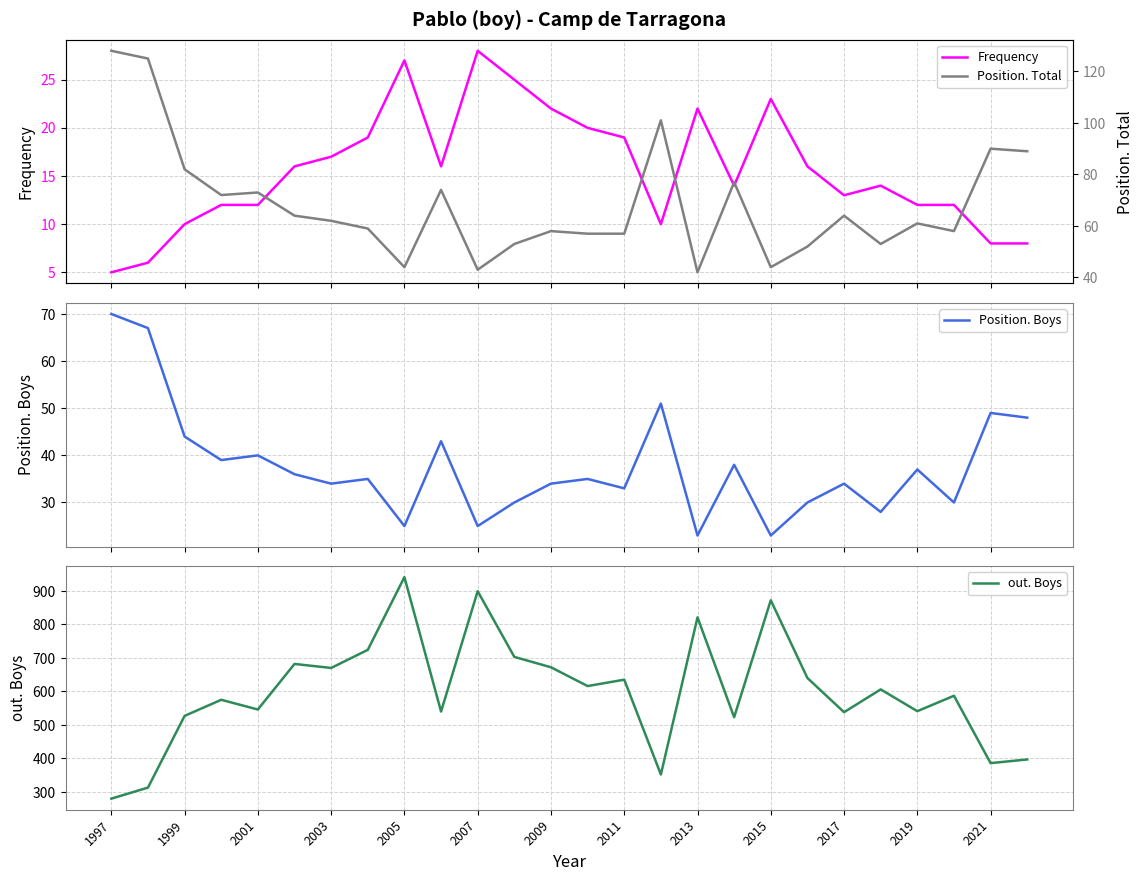

Reading right to left, transcribe all the data shown in this chart.

Frequency: 8	8	12	12	14	13	16	23	14	22	10	19	20	22	25	28	16	27	19	17	16	12	12	10	6	5
Position. Boys: 48	49	30	37	28	34	30	23	38	23	51	33	35	34	30	25	43	25	35	34	36	40	39	44	67	70
out. Boys: 397	386	587	541	606	538	640	872	523	821	352	635	616	672	703	899	540	941	724	670	682	546	575	527	313	280
Position. Total: 89	90	58	61	53	64	52	44	77	42	101	57	57	58	53	43	74	44	59	62	64	73	72	82	125	128